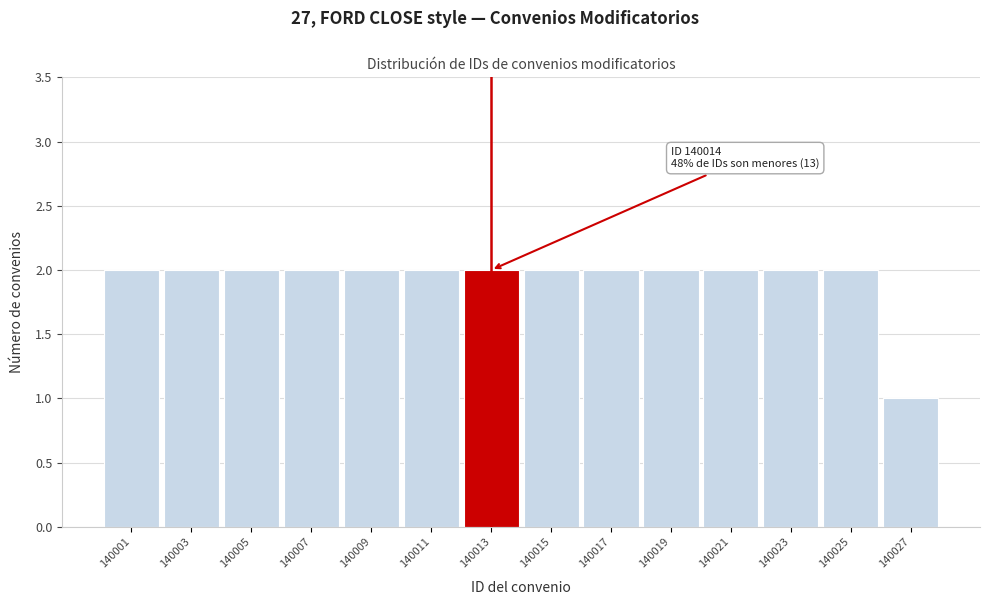

Reading left to right, what are all the values shown in this chart?

2	2	2	2	2	2	2	2	2	2	2	2	2	1